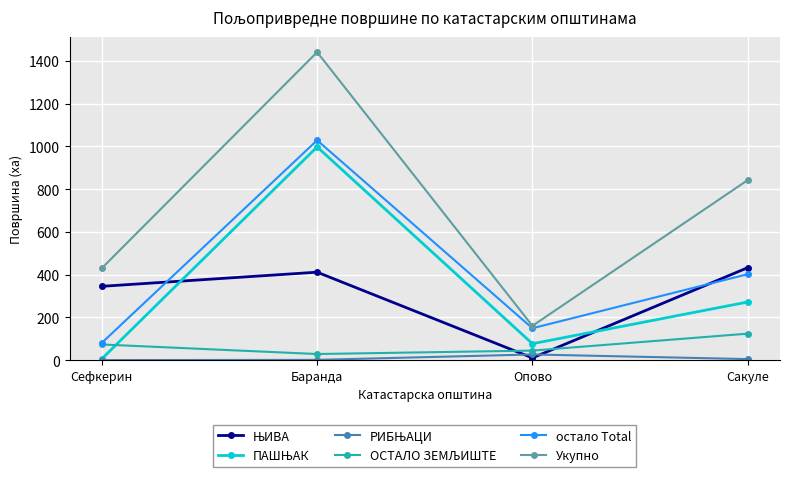

At which category does Укупно reach its first local peak?

Баранда